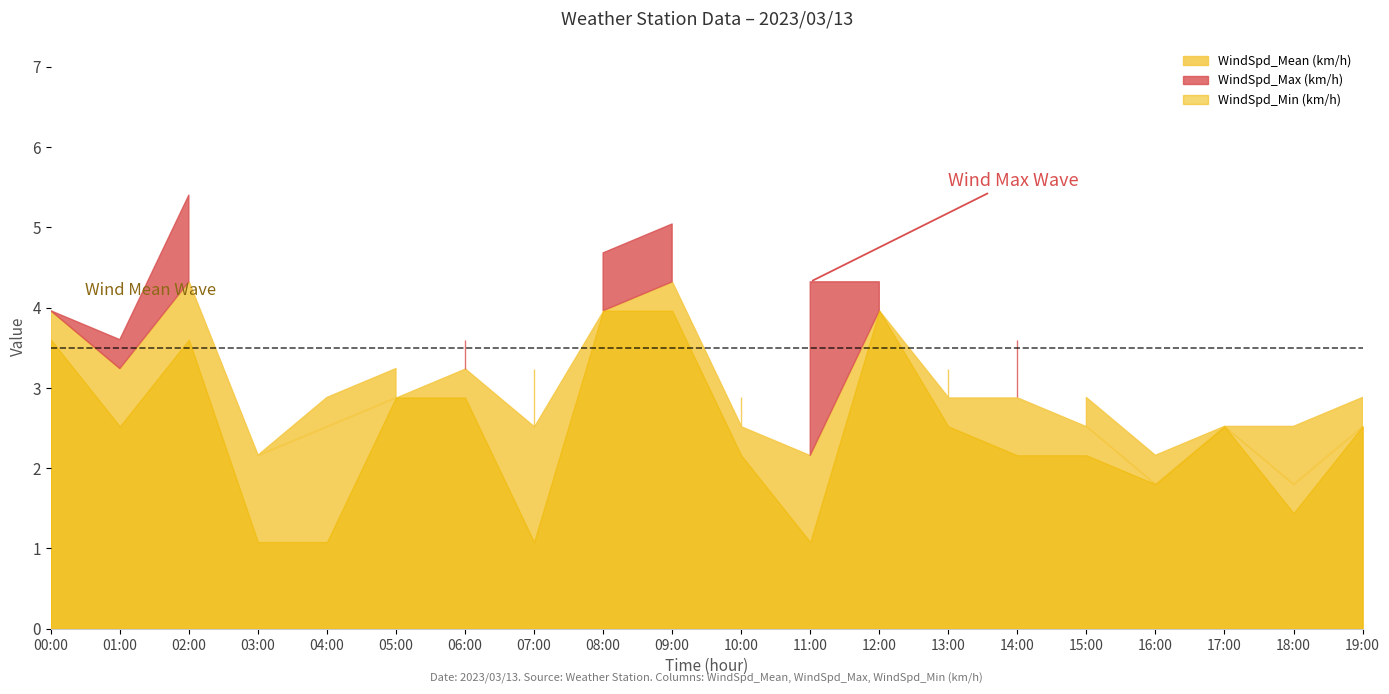

What is the sum of the WindSpd_Mean (km/h) values at 16:00 and 06:00?

5.0